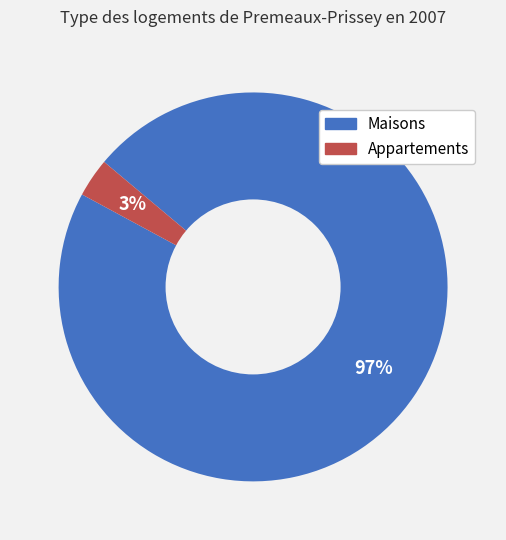

To the nearest percent, what is the average slice percentage?

50%